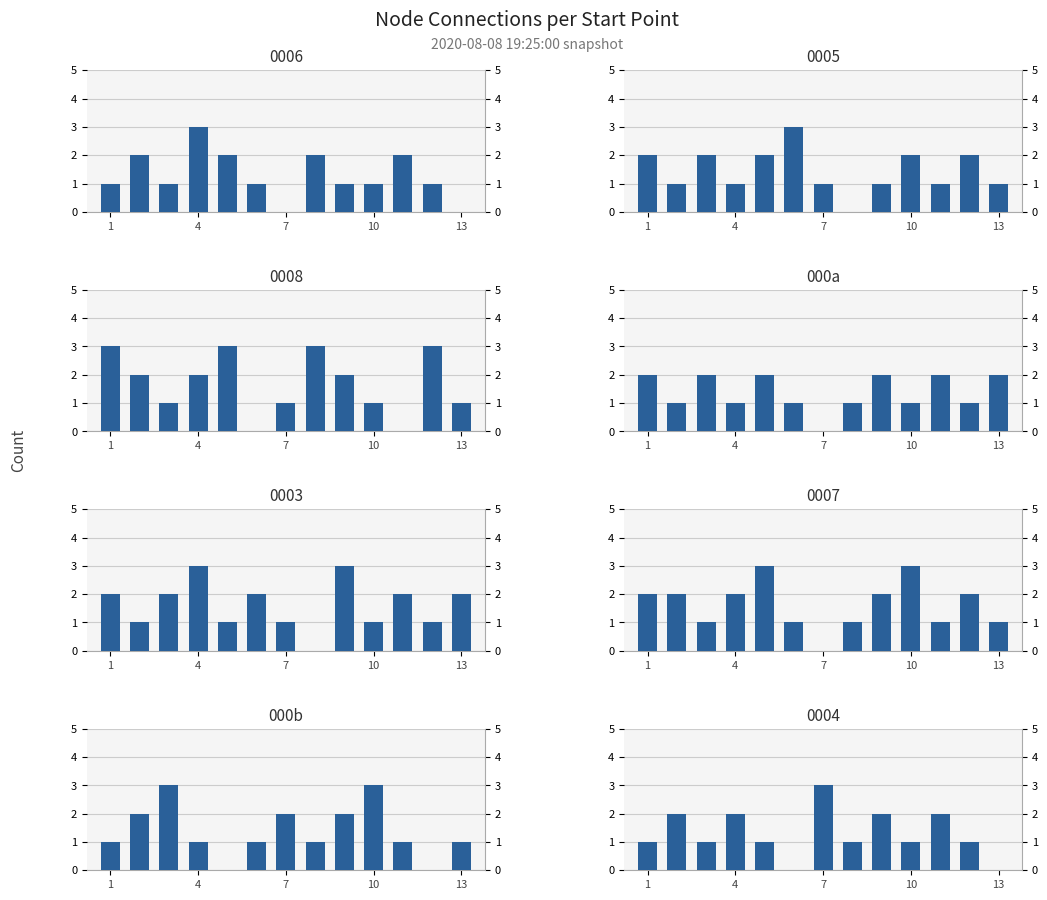

Are the bars horizontal?

No